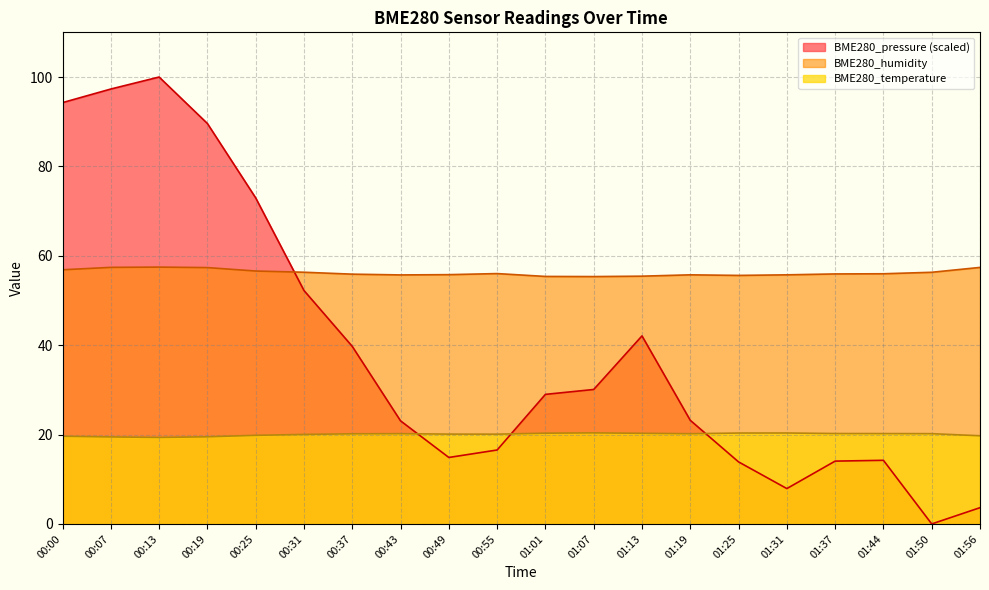

What is the greatest value displayed?

100.0